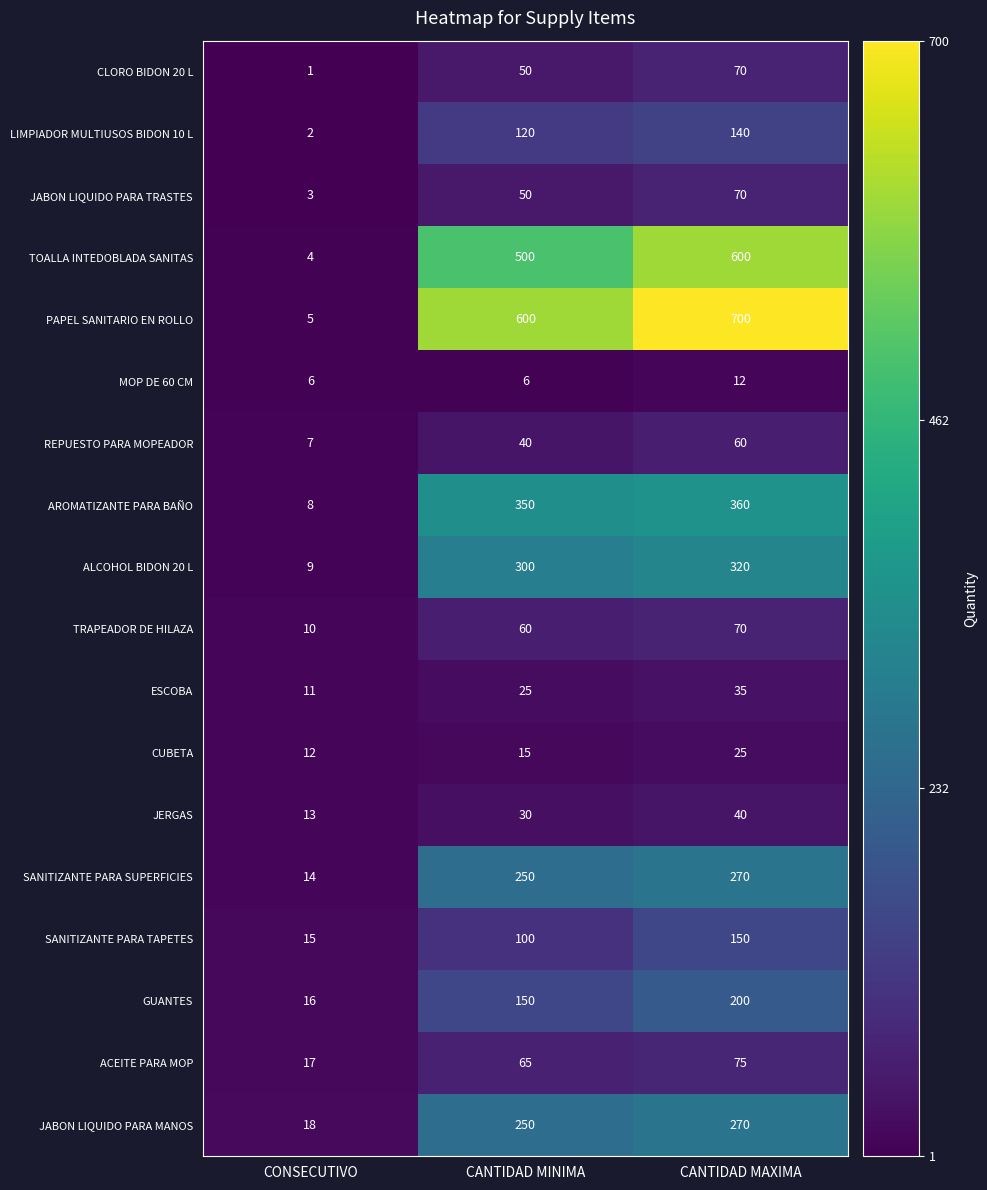

Which series has the largest range (max minus min)?

PAPEL SANITARIO EN ROLLO